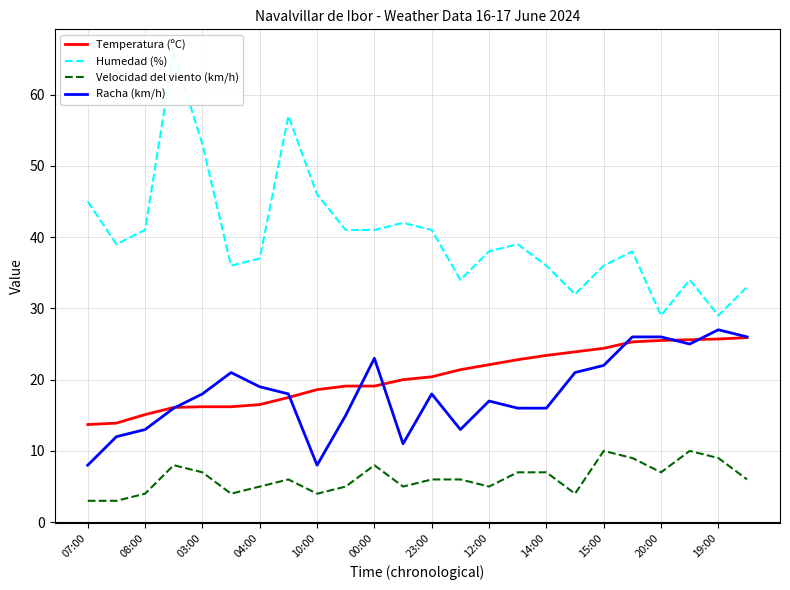

Read the Velocidad del viento (km/h) value at 12:00.

5.0